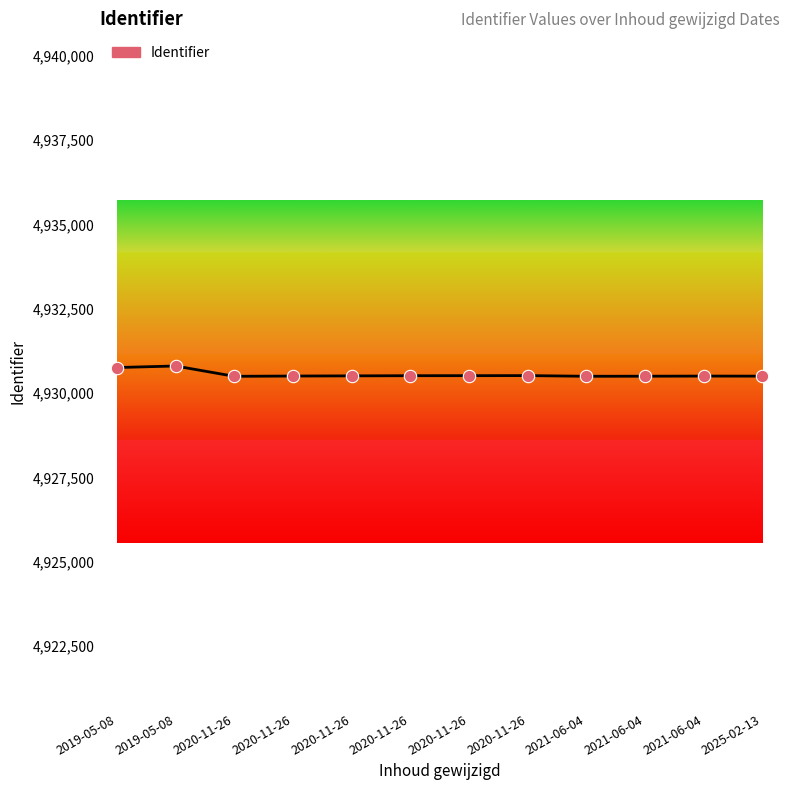

What is the change in value from 2019-05-08 to 2020-11-26?

-252